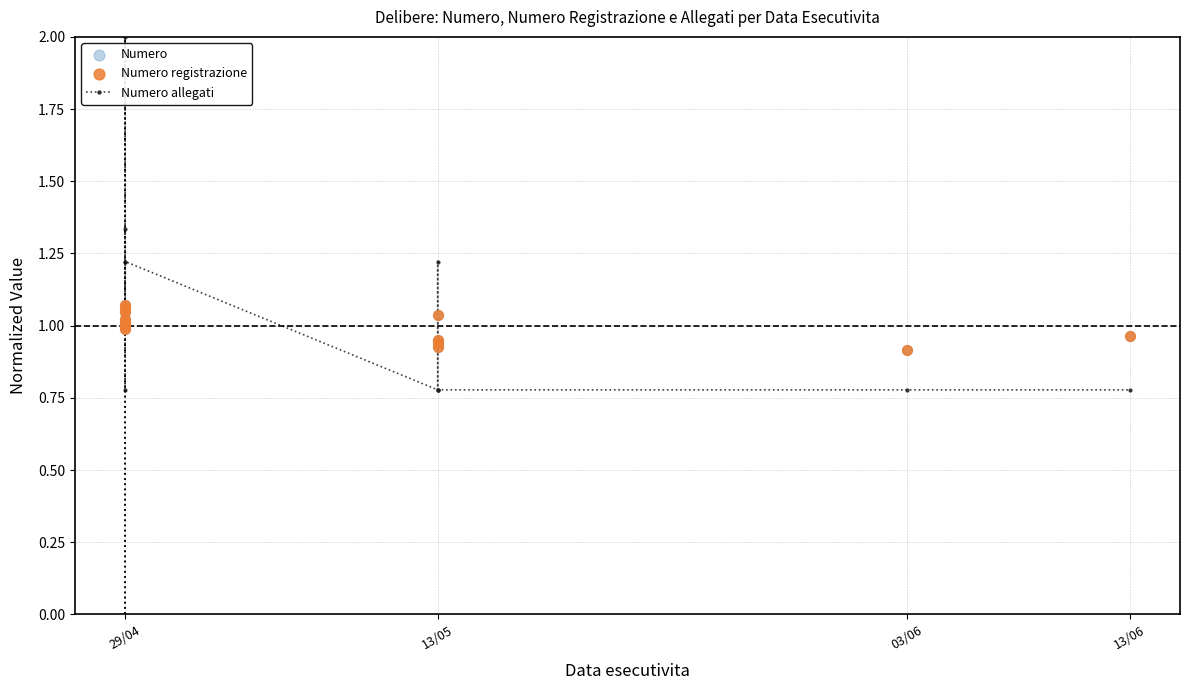

What are all the series names shown in the legend?

Numero allegati, Numero, Numero registrazione